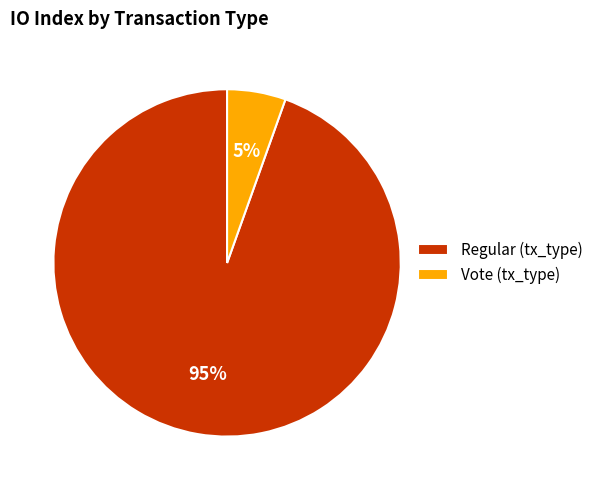

What percentage is the Regular (tx_type) slice, to the nearest percent?

95%